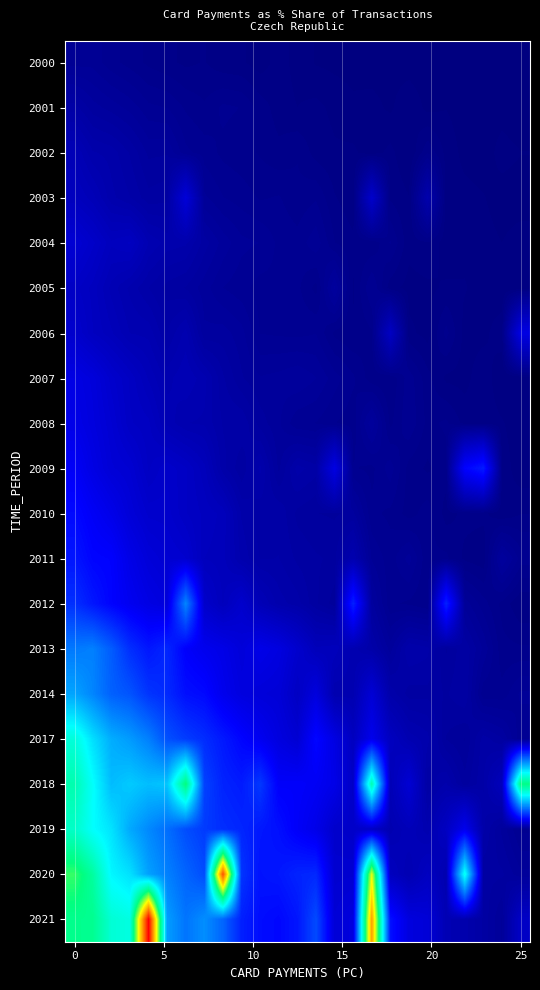

Which label corresponds to the smallest value in the chart?

23